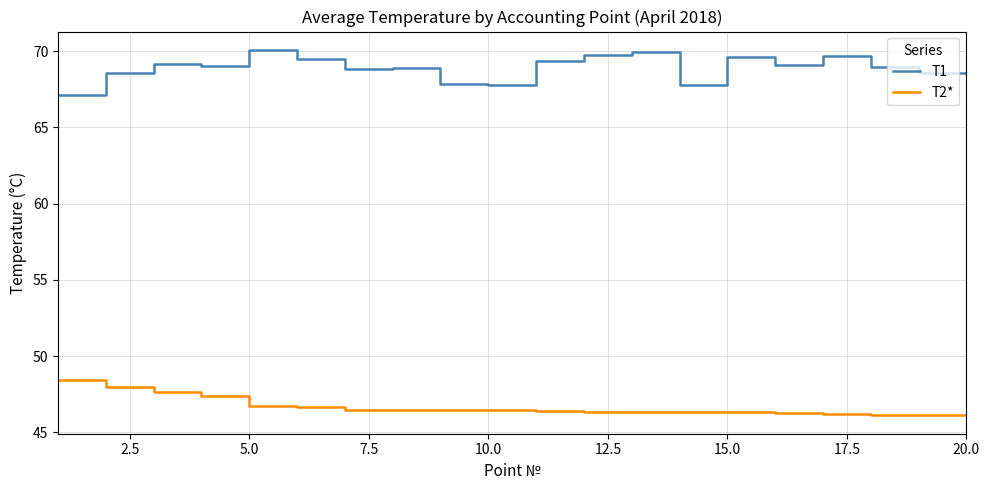

List the series in order of their overall mean, lowest first.

T2*, T1